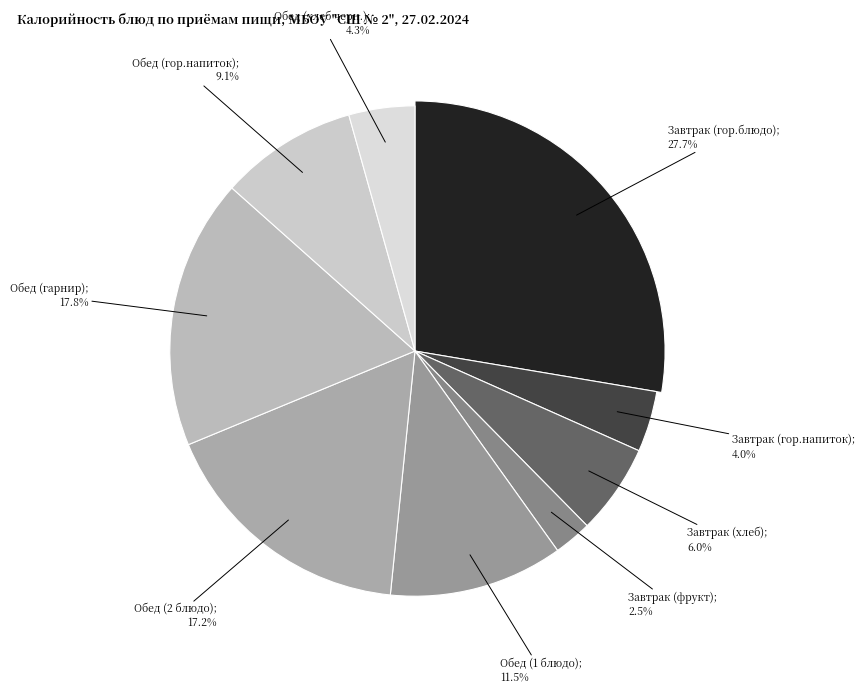

What is the ratio of the value at Обед (2 блюдо) to the value at Обед (хлеб черн.)?

3.9